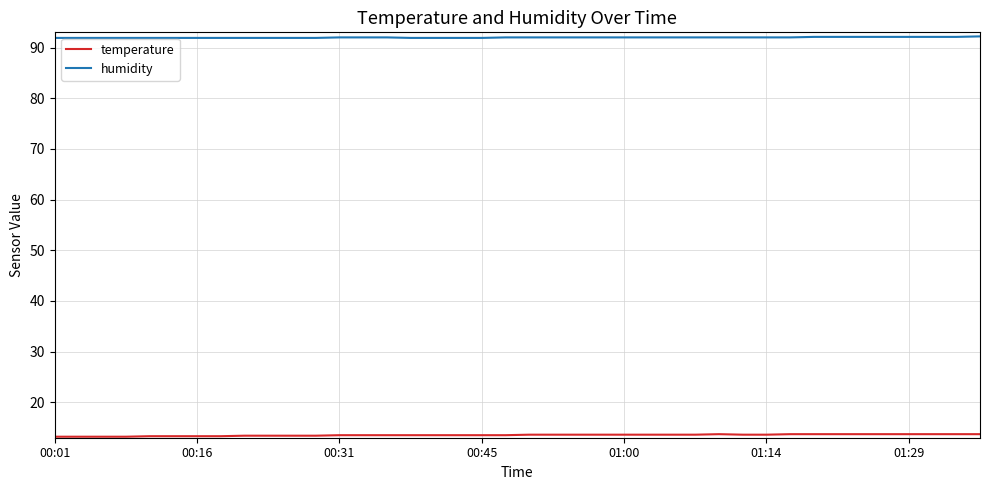

Which series has the largest total across all categories?

humidity